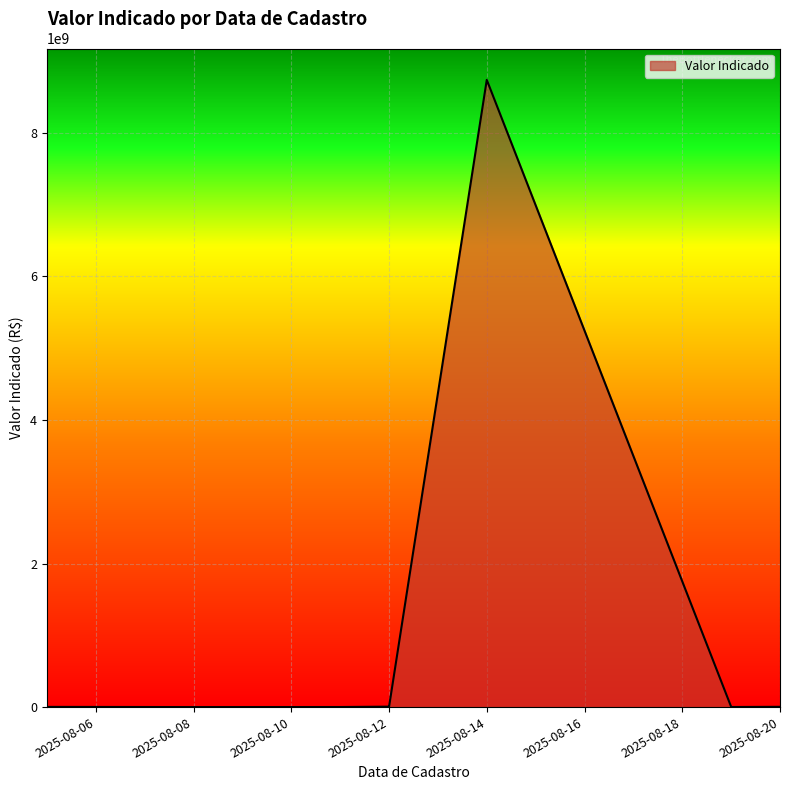

Which has a higher value, 2025-08-11 or 2025-08-12?

2025-08-12